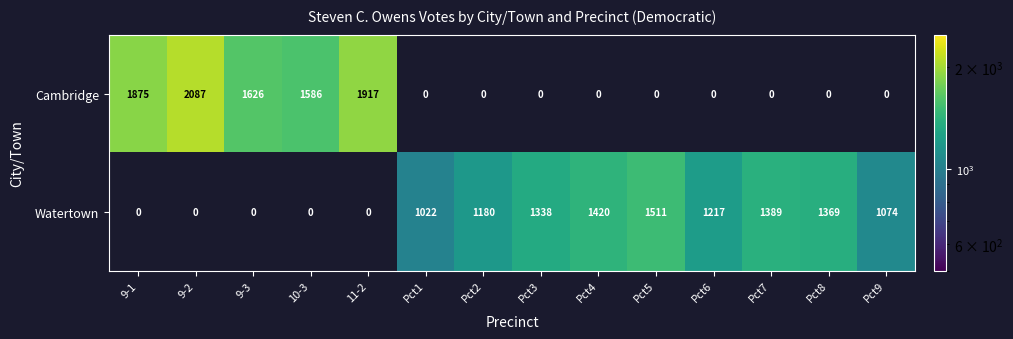

What is the difference between the Watertown values at Pct2 and Pct9?

106